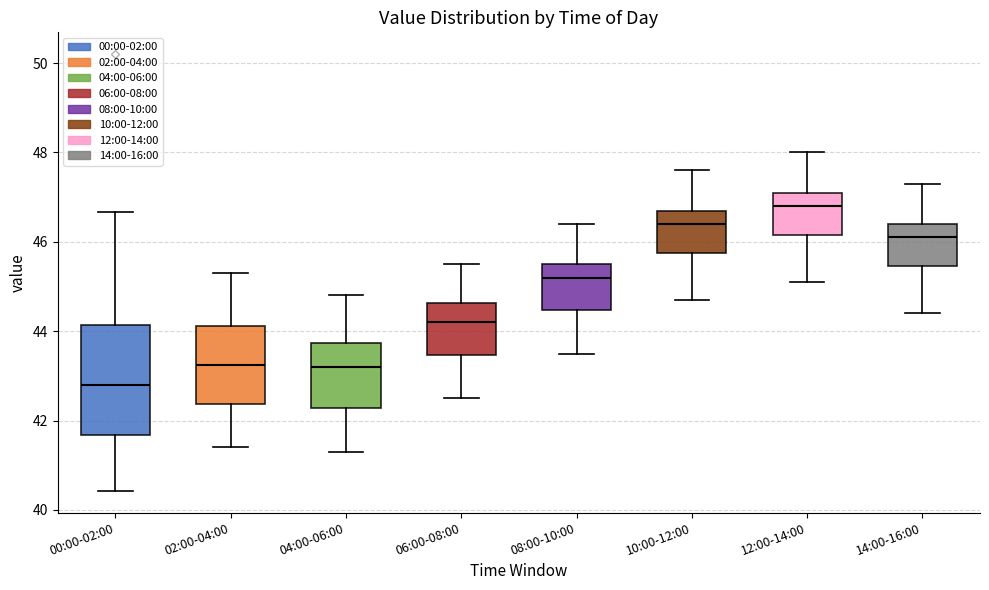

Comparing the boxes themselves (not the whiskers), which one is the tallest?

00:00-02:00